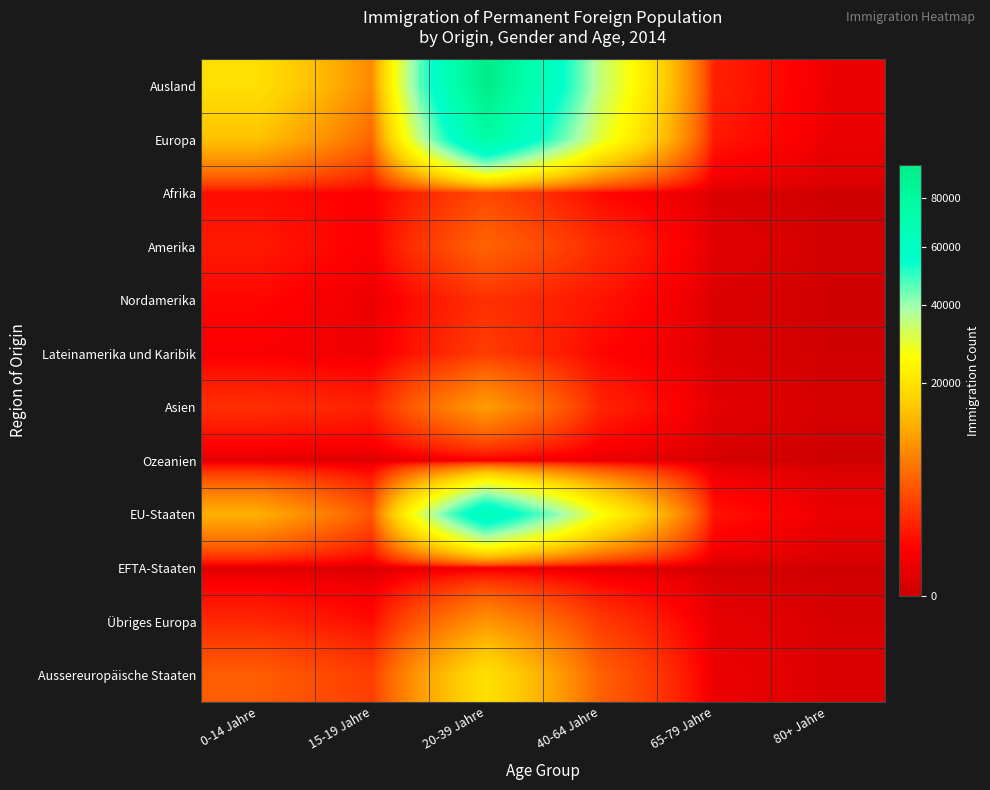

What is the total value across all series at 0-14 Jahre?

59974